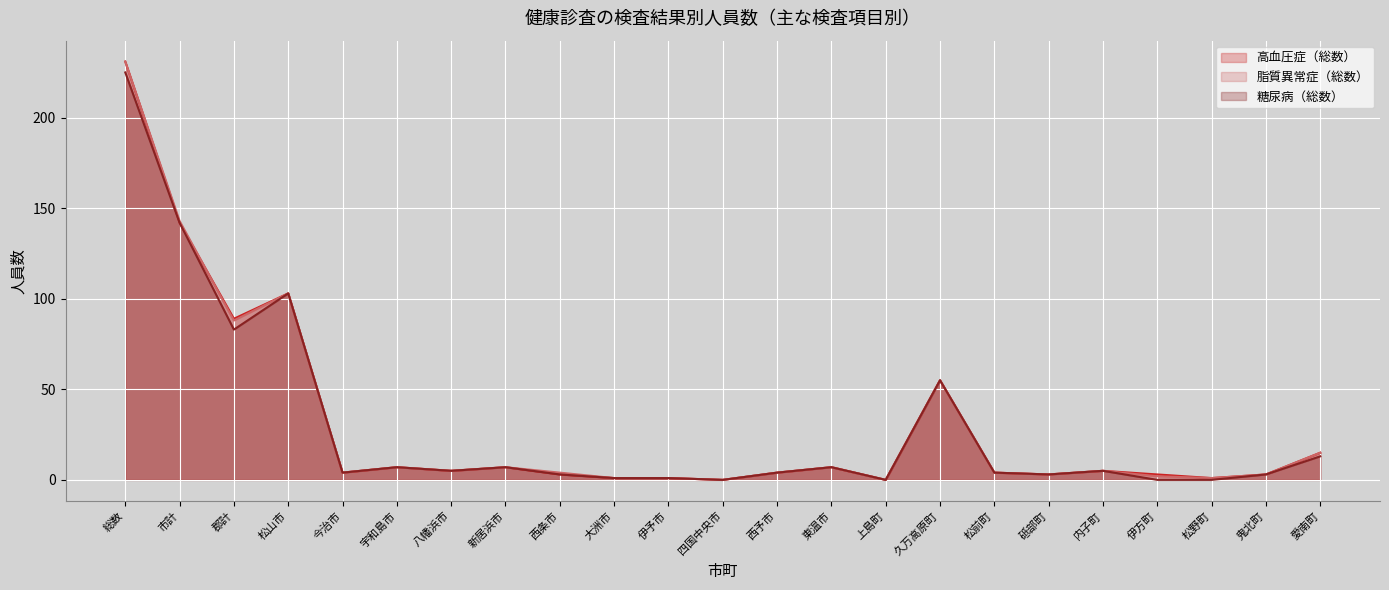

Reading left to right, transcribe all the data shown in this chart.

高血圧症（総数）: 231	142	89	103	4	7	5	7	3	1	1	0	4	7	0	55	4	3	5	3	1	3	15
脂質異常症（総数）: 231	143	88	103	4	7	5	7	4	1	1	0	4	7	0	55	4	3	5	2	1	3	15
糖尿病（総数）: 225	142	83	103	4	7	5	7	3	1	1	0	4	7	0	55	4	3	5	0	0	3	13